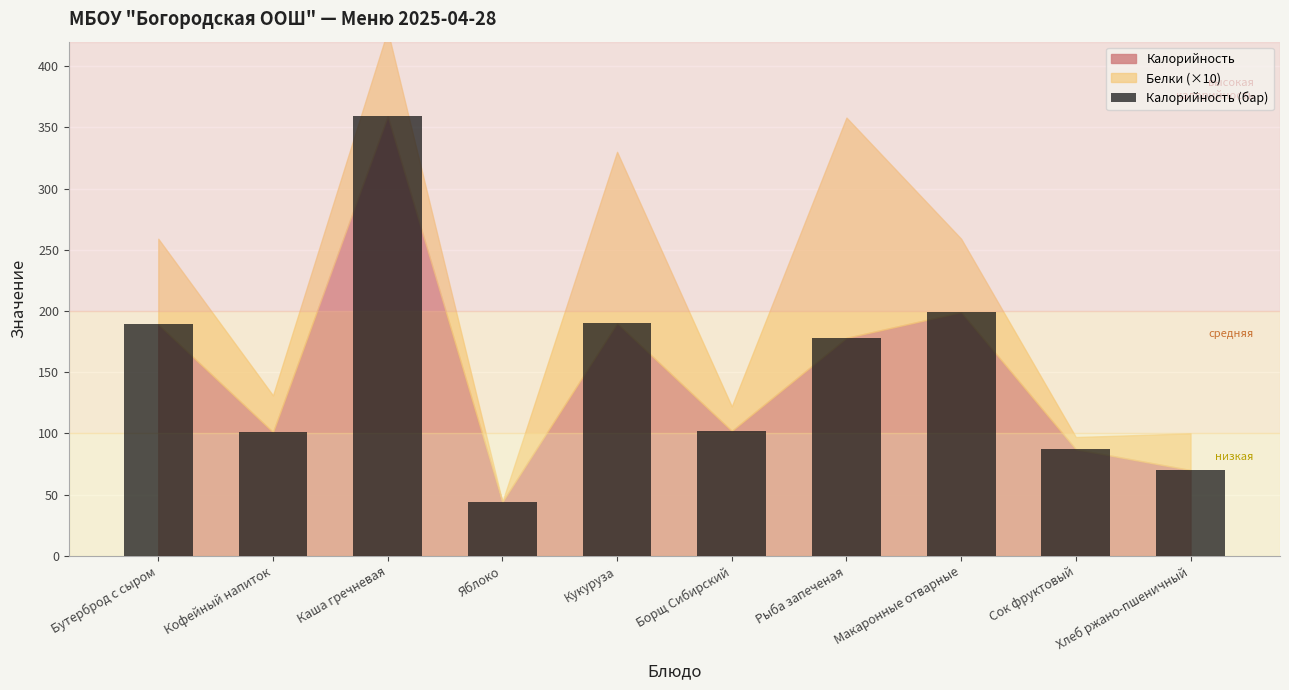

What is the label of the 4th bar from the right?

Рыба запеченая